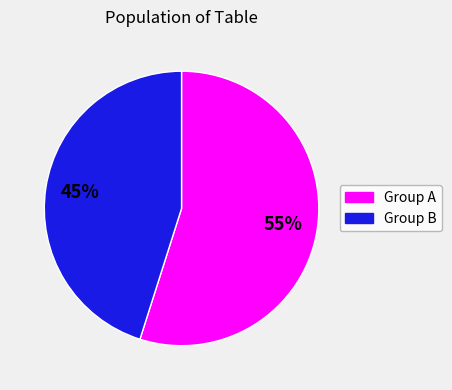

To the nearest percent, what is the difference between the largest and smallest slice percentages?

10%